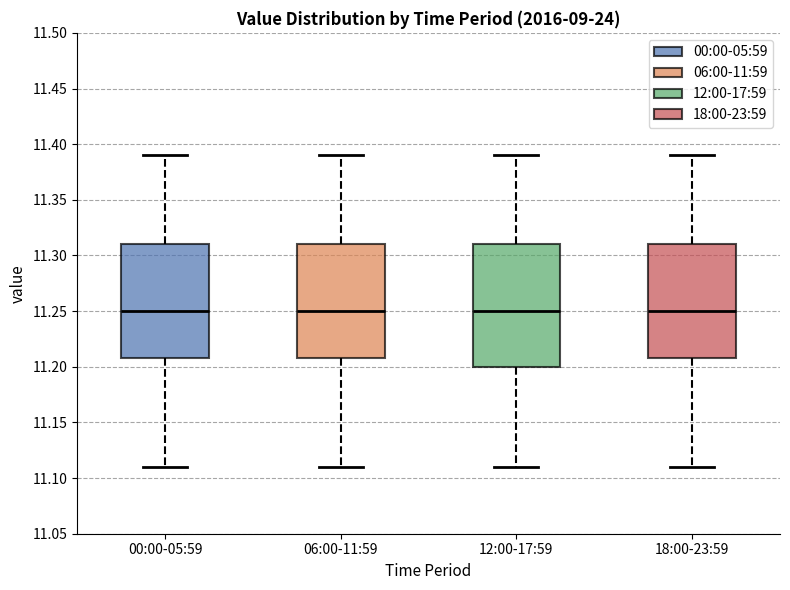

Which box is the tallest, from its lower edge to its upper edge?

12:00-17:59